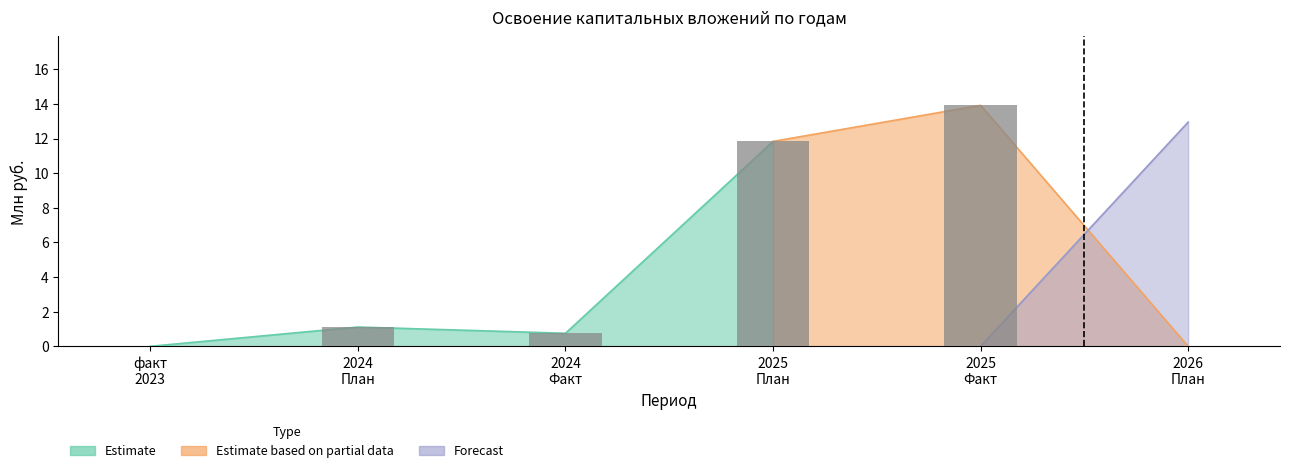

How many groups of bars are there?

6